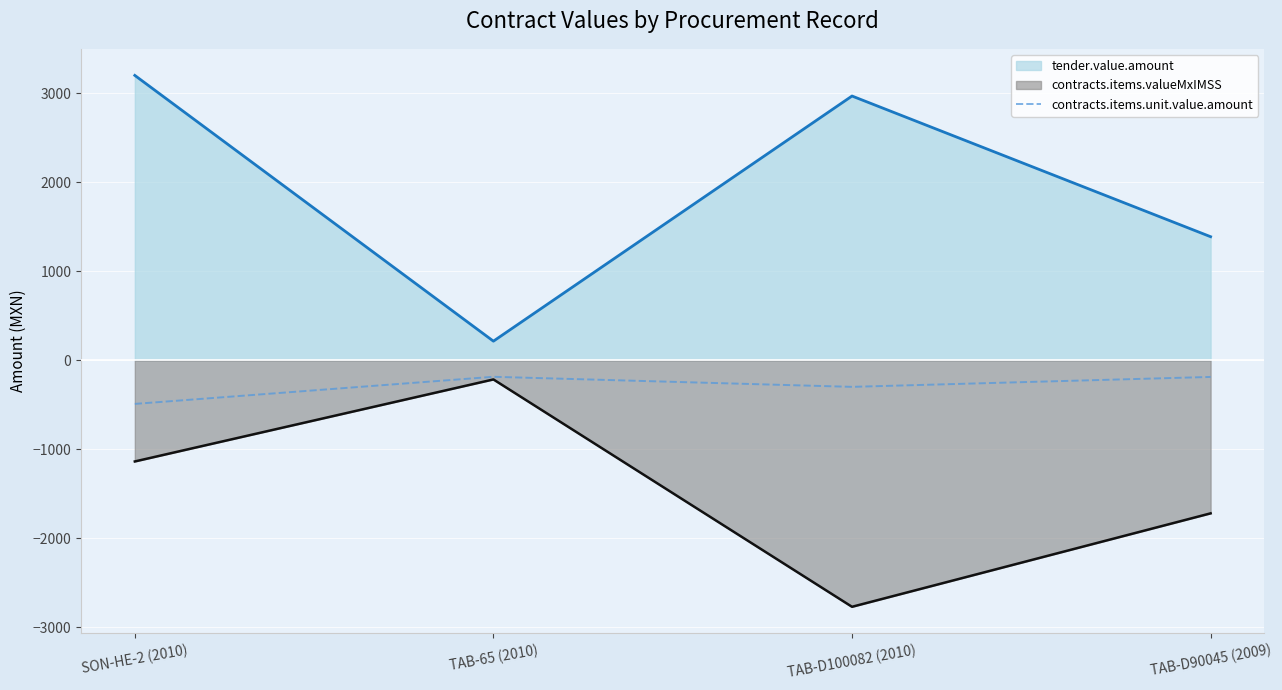

List the series in order of their overall mean, lowest first.

contracts.items.valueMxIMSS, contracts.items.unit.value.amount, tender.value.amount